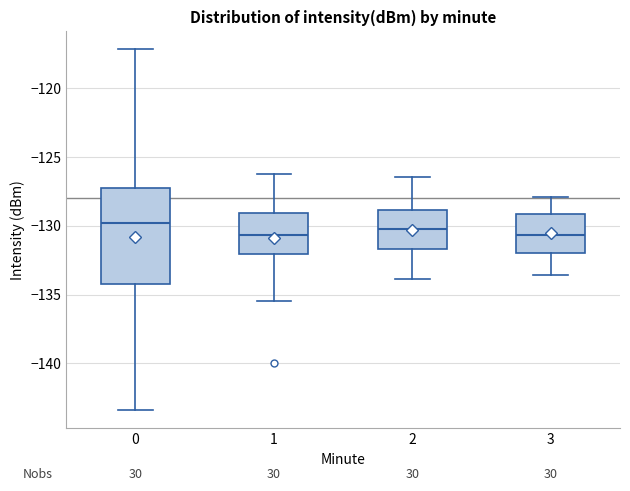

Where is the upper edge of the box at x = 3 on the y-axis? The values are not printed on the chart, so give them approximately, as read against the axis.

-129.0